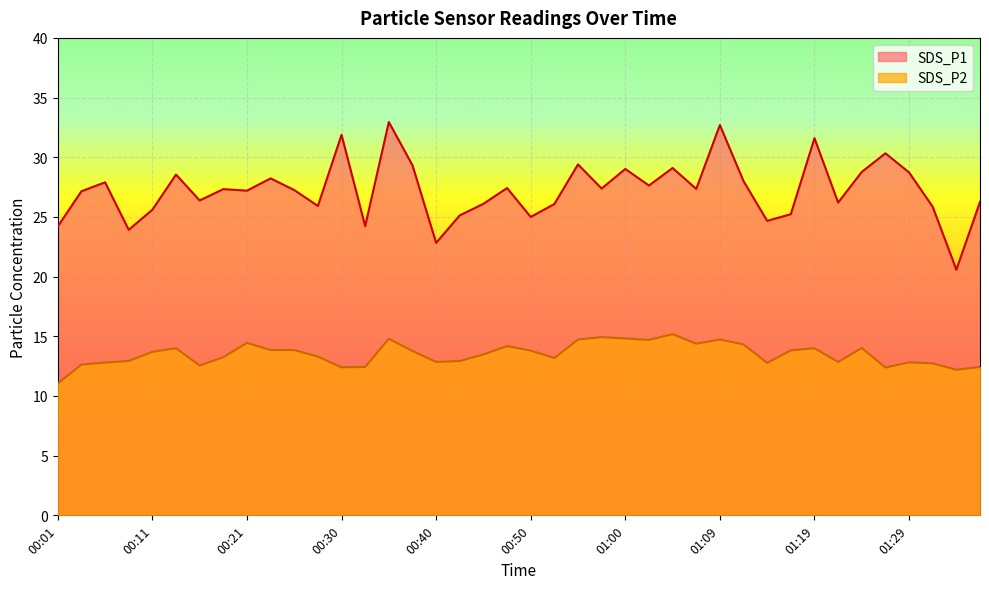

What is the average value of the SDS_P1 series?

27.2